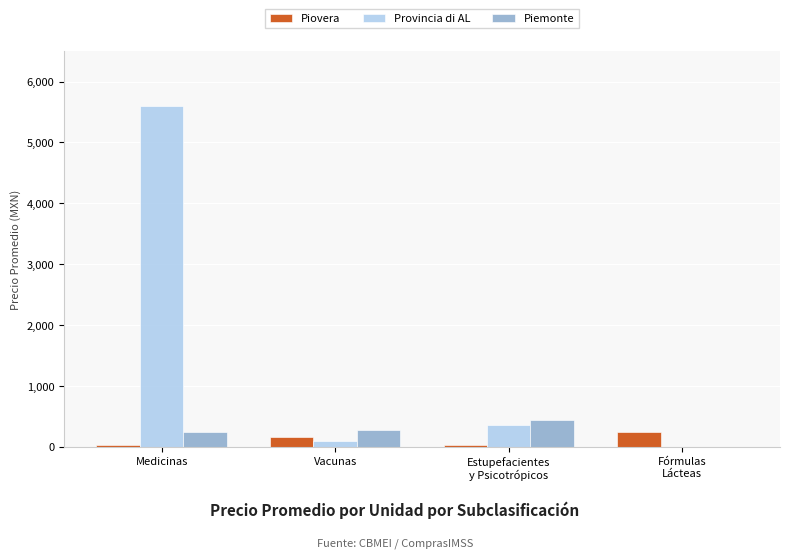

Are the bars horizontal?

No